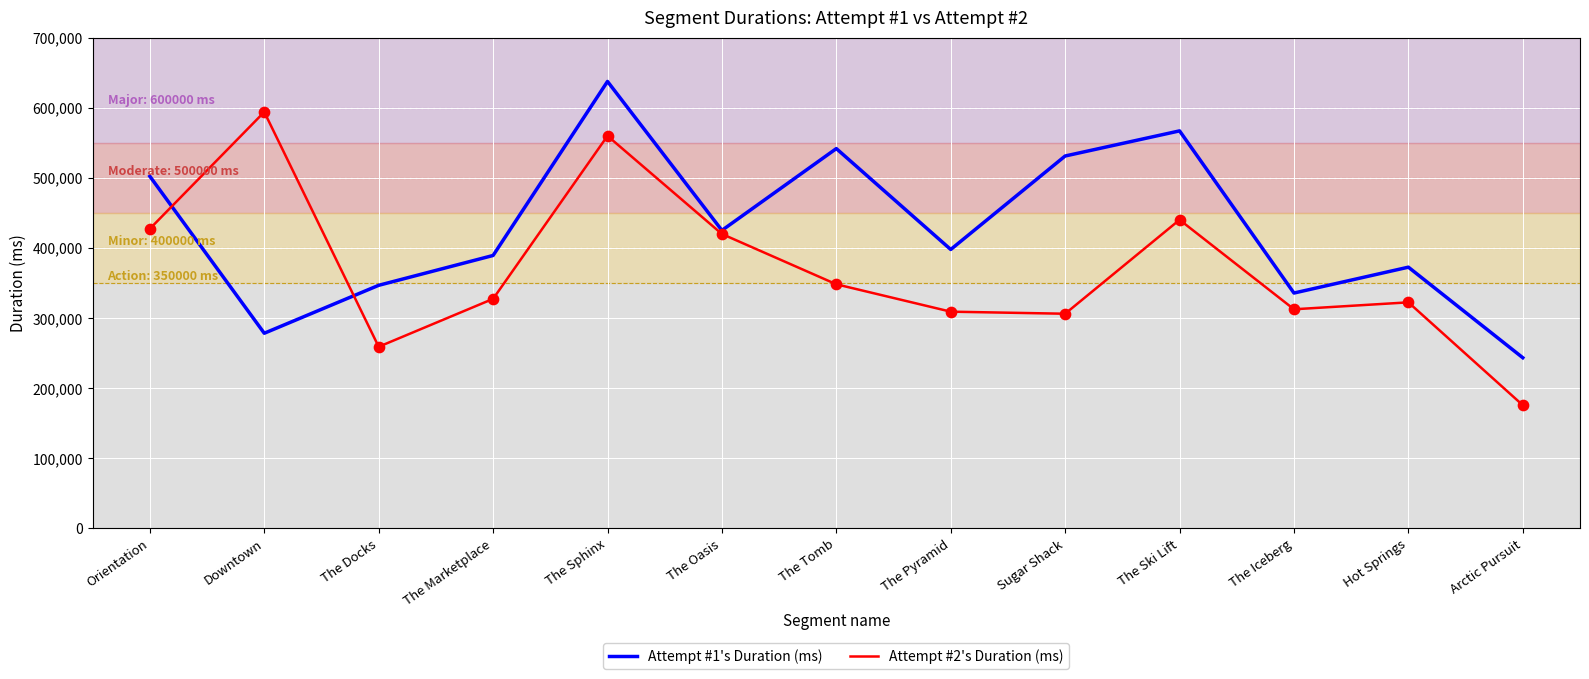

Which series has the largest total across all categories?

Attempt #1's Duration (ms)